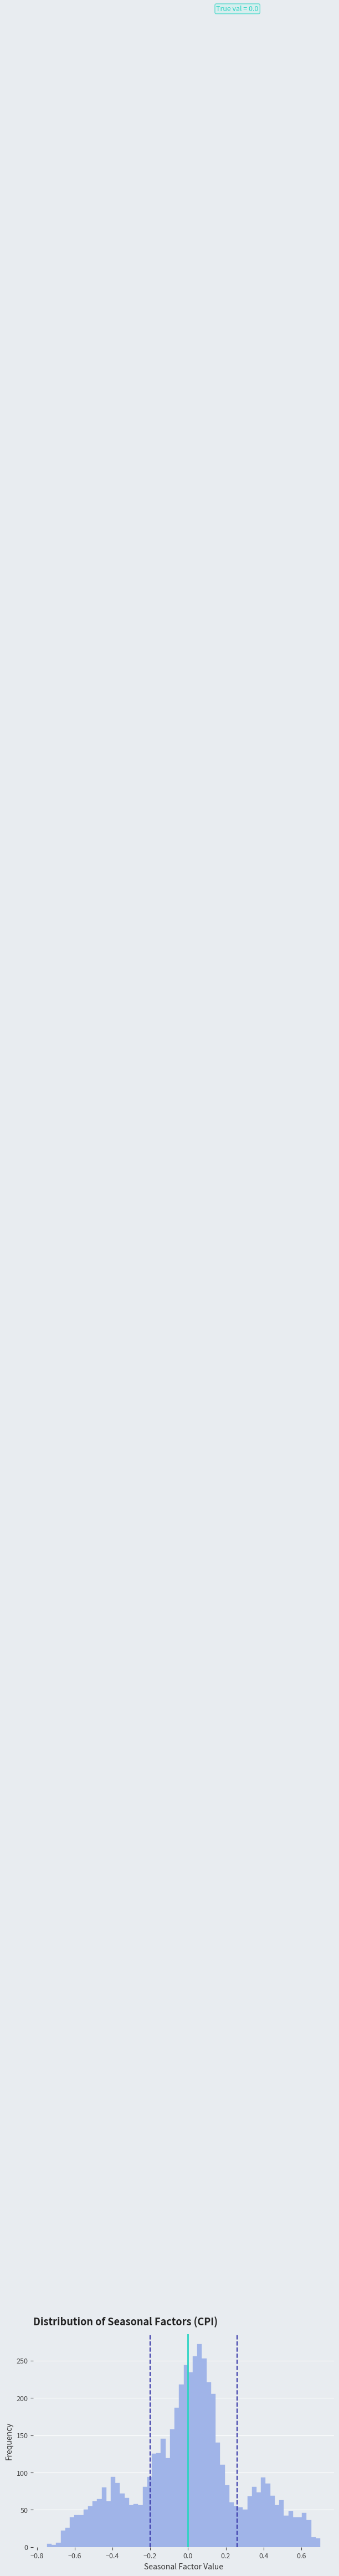

Read against the x-axis, roughly where is the centre of the tallest bar?

0.06